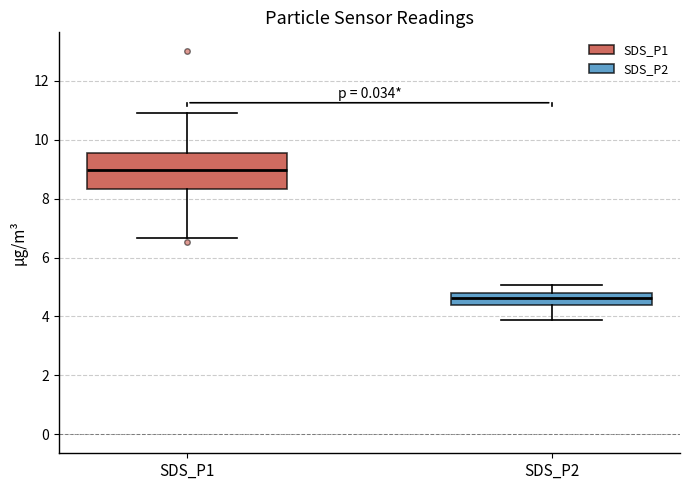

Which box has the highest median line?

SDS_P1